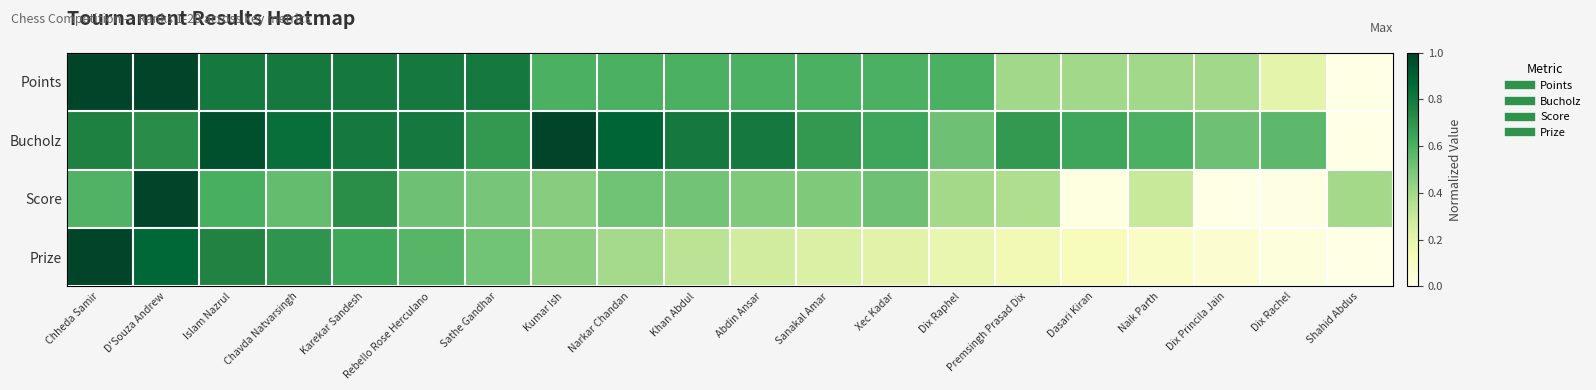

Which series changed the most between Premsingh Prasad Dix and Shahid Abdus?

Bucholz